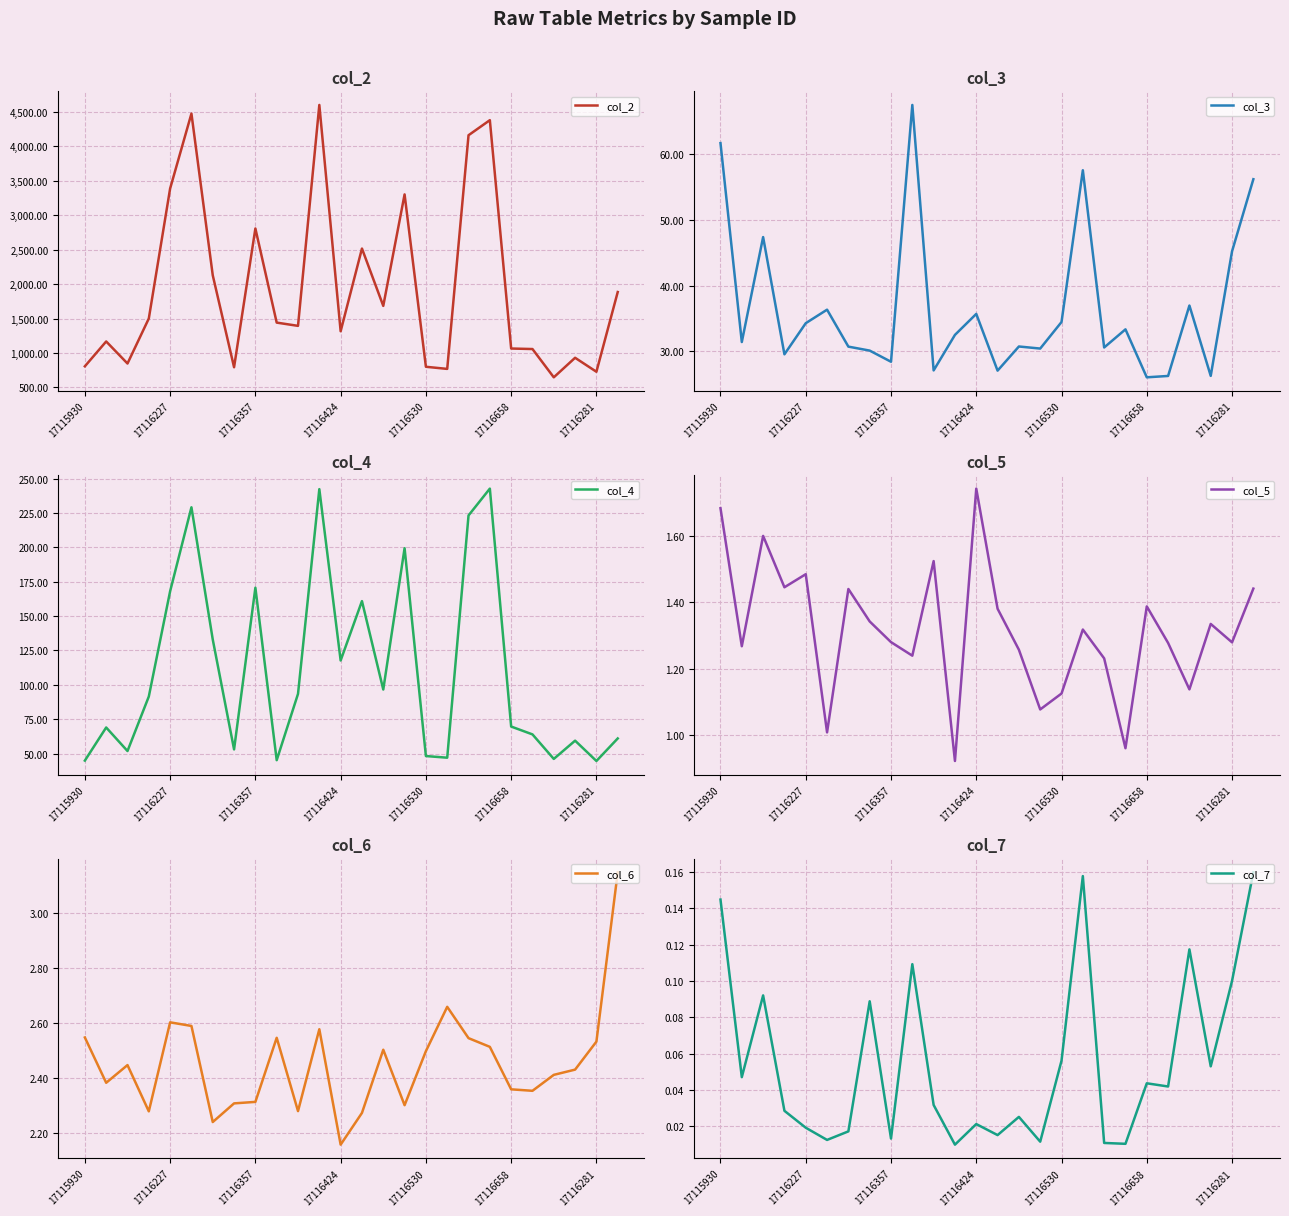

Is it true that col_4 equals 44.9 at 17115930?

True